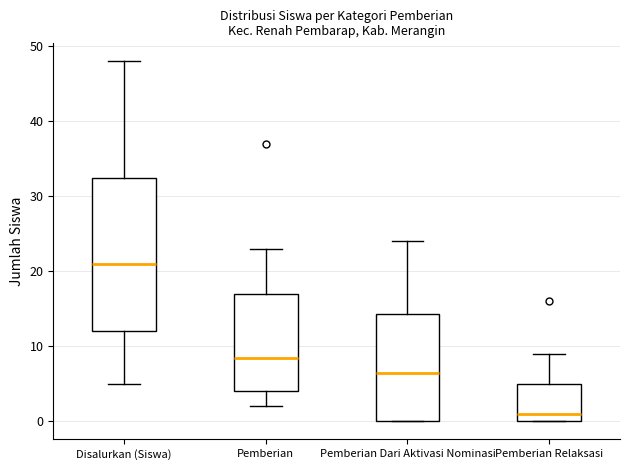

Reading left to right, read every box against the y-axis: the position of its median line, the range the box covers, and the ends of its whiskers. The values are not printed on the chart, so give them approximately, as read against the axis.

Disalurkan (Siswa): median 21, box 12 to 33, whiskers 5 to 48
Pemberian: median 9, box 4 to 17, whiskers 2 to 23
Pemberian Dari Aktivasi Nominasi: median 7, box 0 to 14, whiskers 0 to 24
Pemberian Relaksasi: median 1, box 0 to 5, whiskers 0 to 9